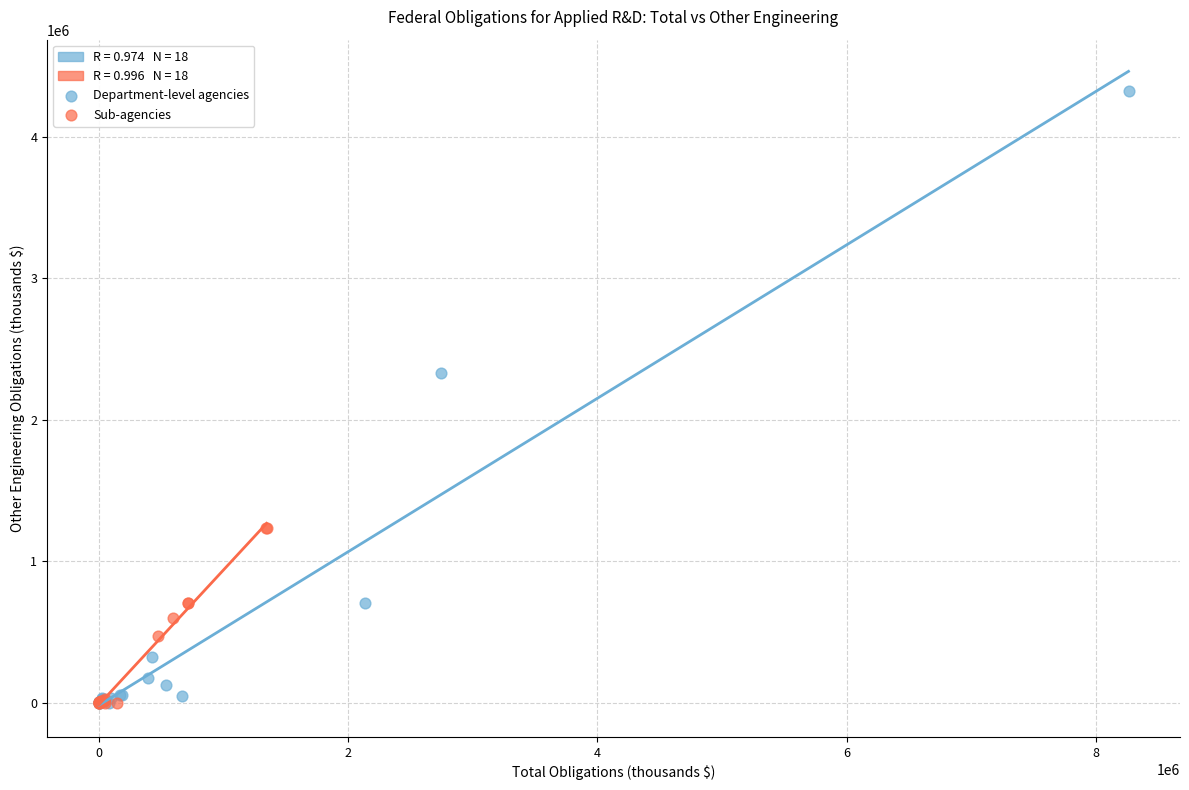

Which series reaches the maximum Y coordinate?

Department-level agencies